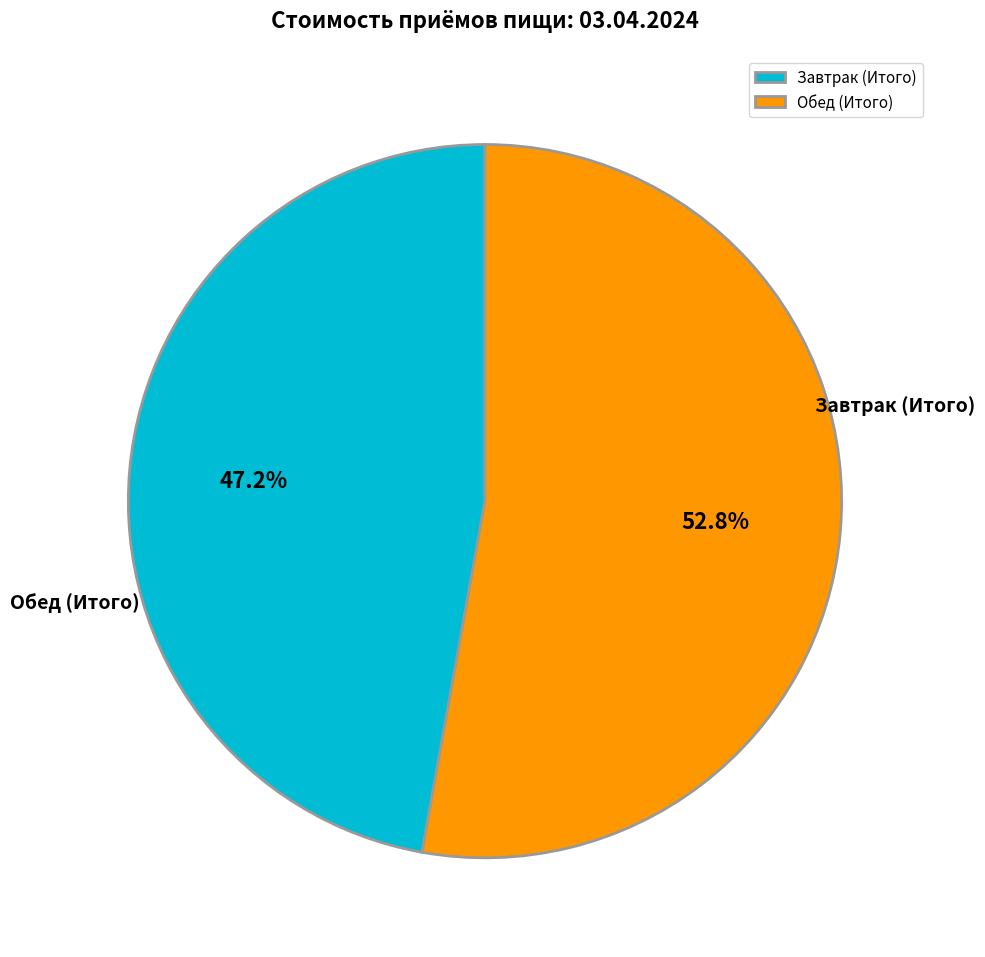

To the nearest percent, what percentage of the pie is Завтрак (Итого)?

47%